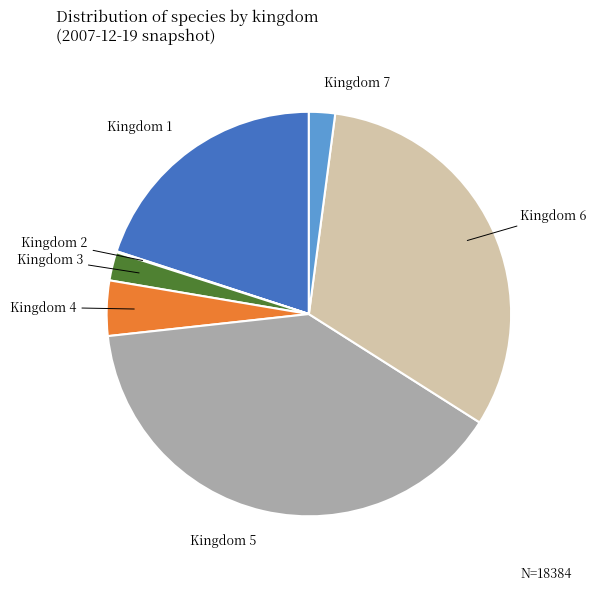

Does any single category account for the majority?

No